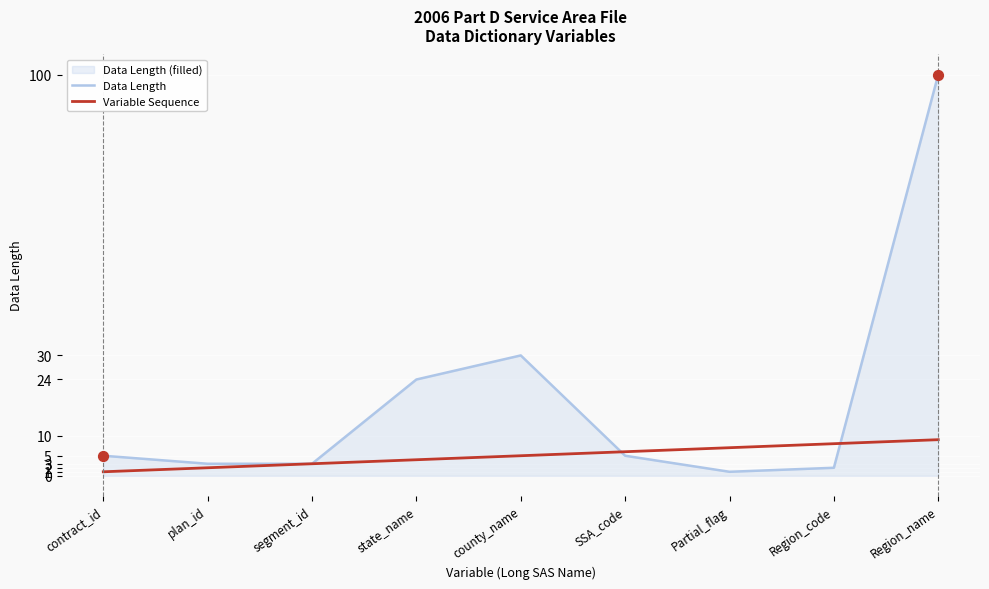

What is the total value across all series at state_name?

28